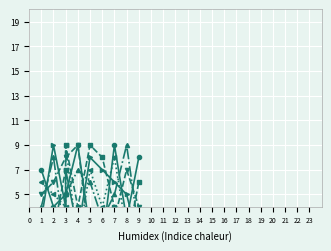

How many lines are shown in the chart?

6